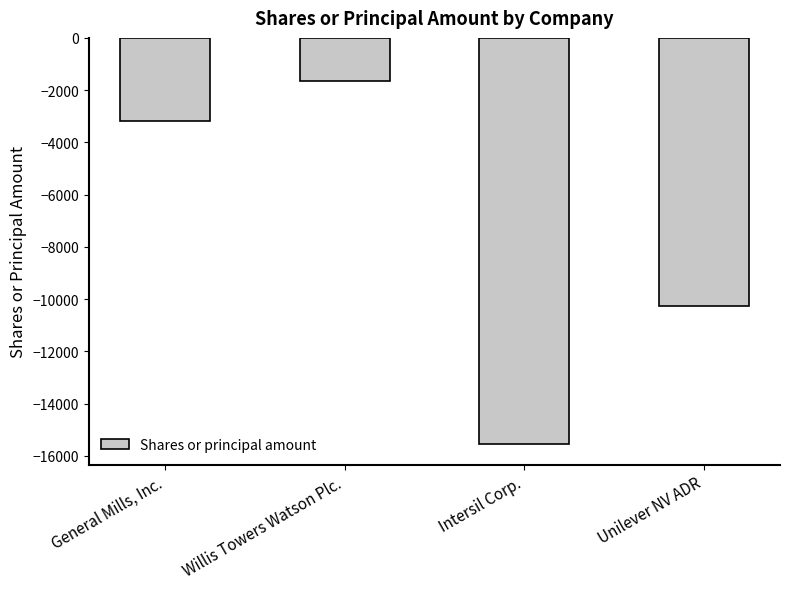

Reading left to right, transcribe all the data shown in this chart.

-3172	-1633	-15560	-10253